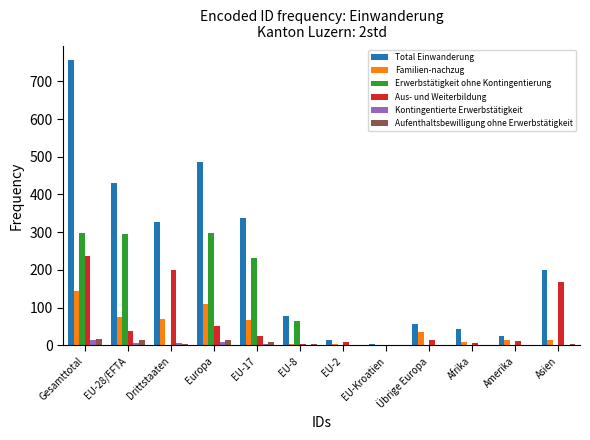

What is the maximum value shown in the chart?

757